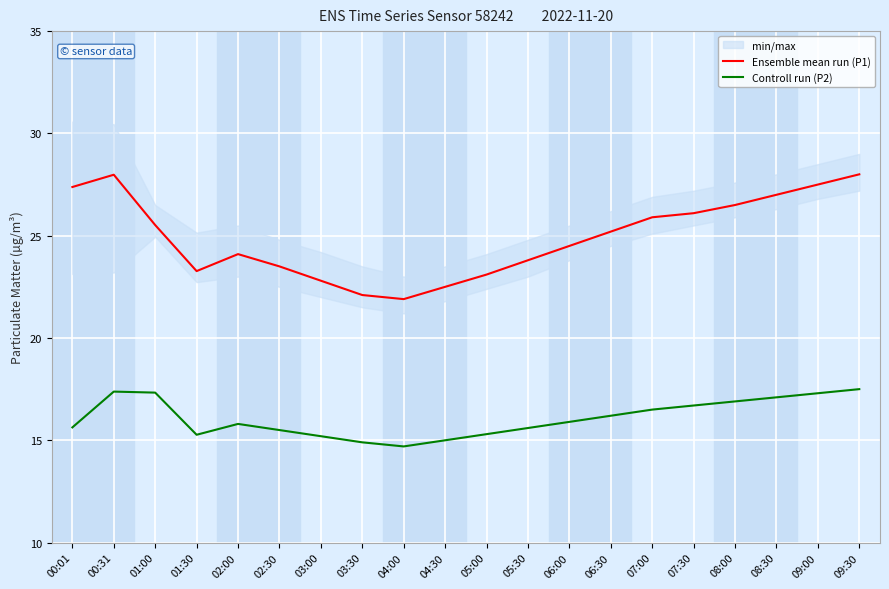

Is it true that Ensemble mean run (P1) equals 40.6 at 06:30?

False